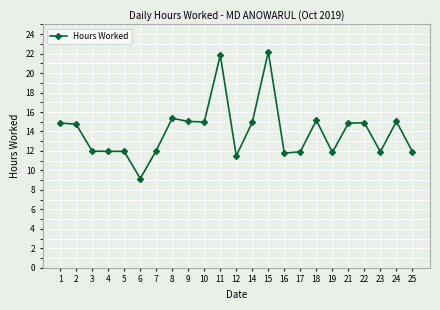

At which category does the chart reach its peak across all series?

15